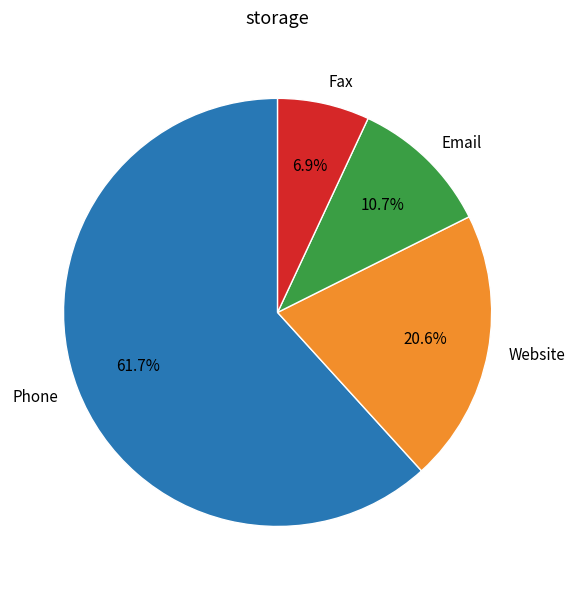

Count the number of slices in the pie.

4